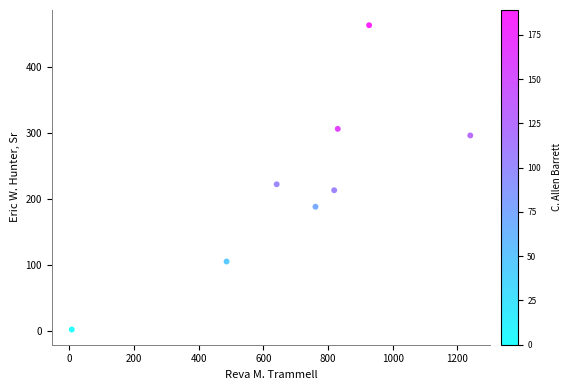

What is the average X value?

714